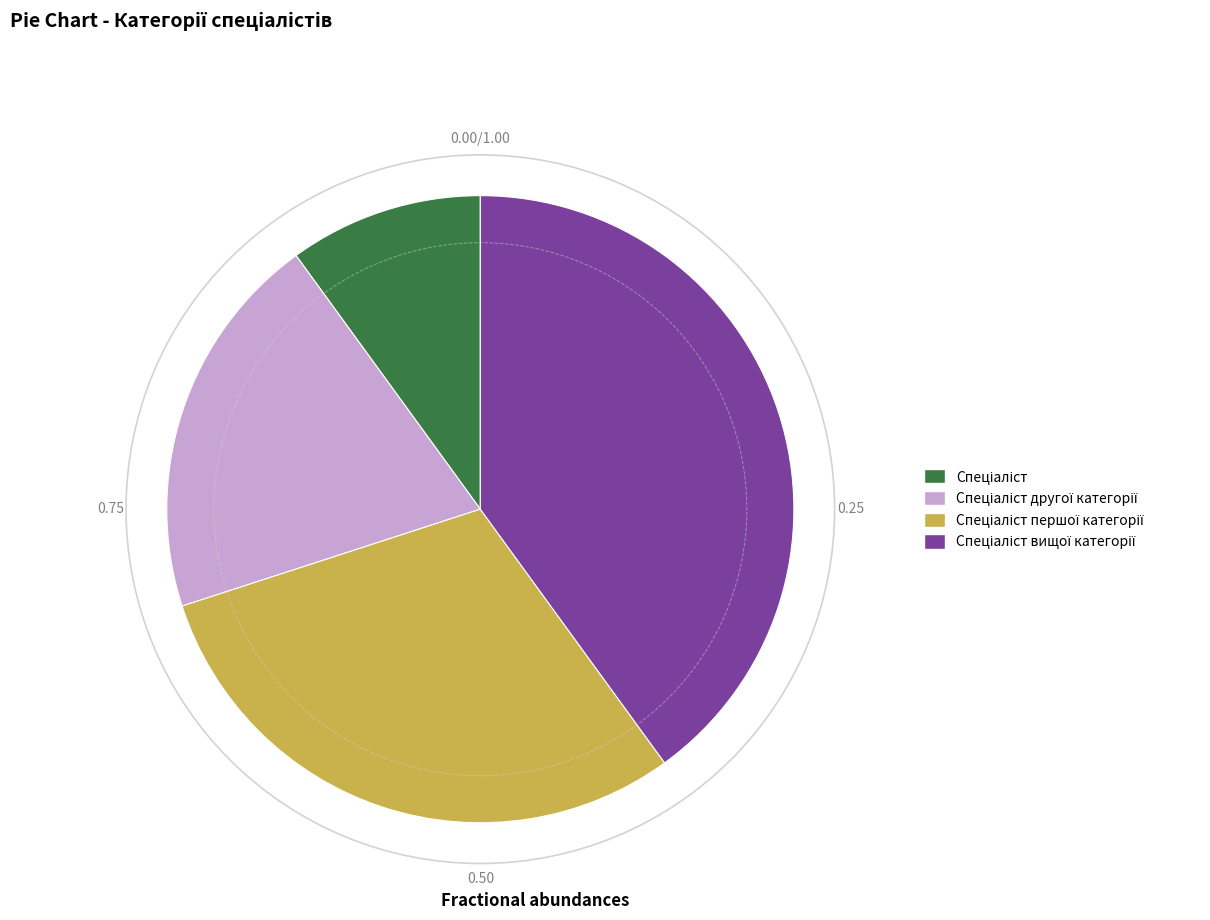

Is there a majority slice in this chart?

No